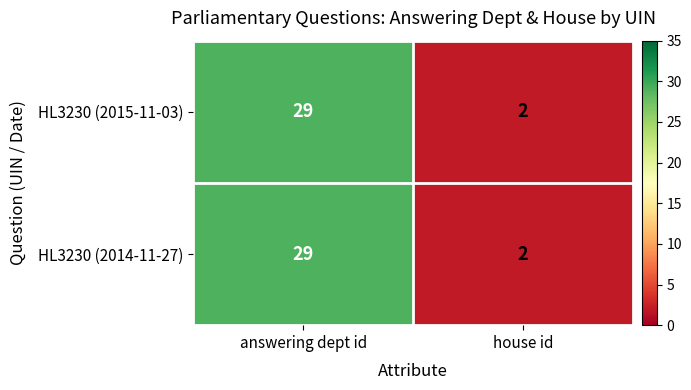

Which category has the highest value in the HL3230 (2014-11-27) series?

answering dept id